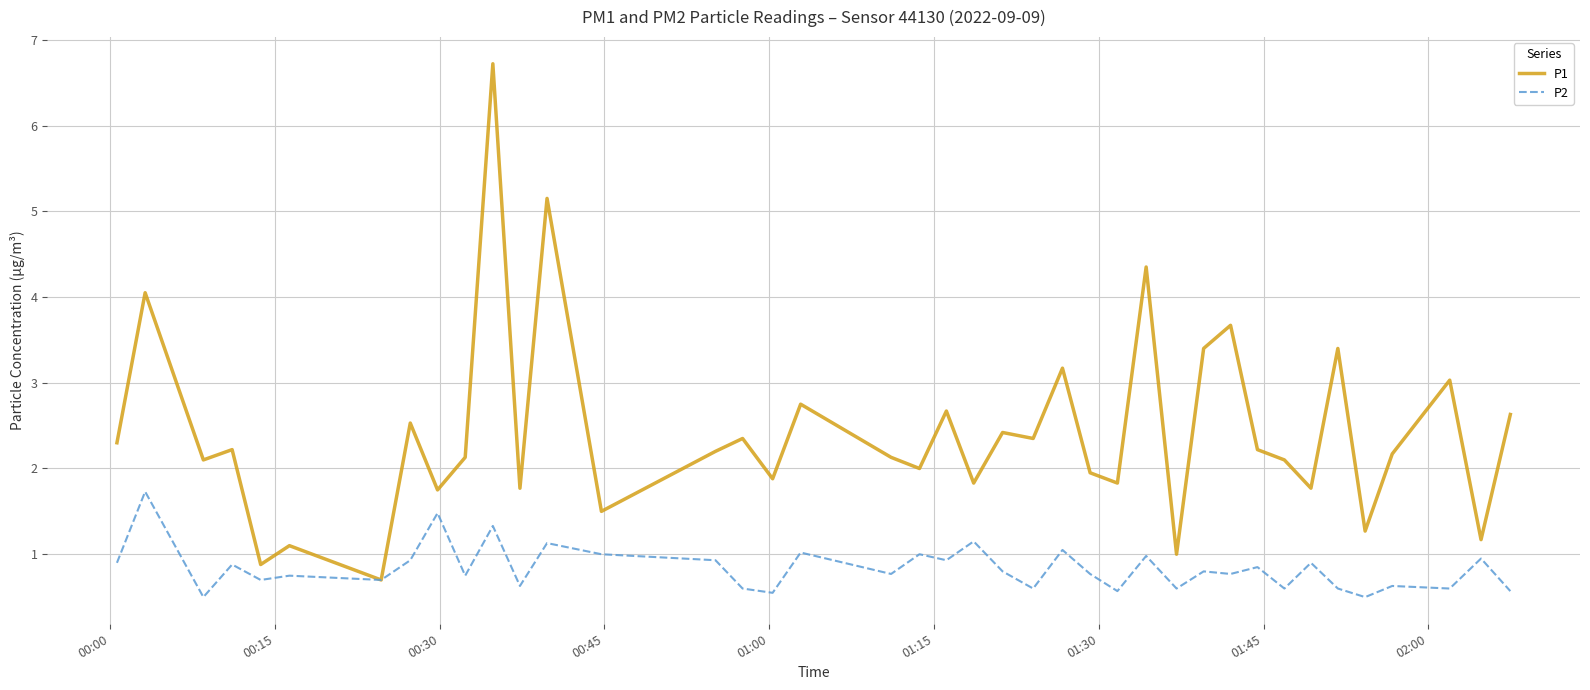

Which series has the largest total across all categories?

P1